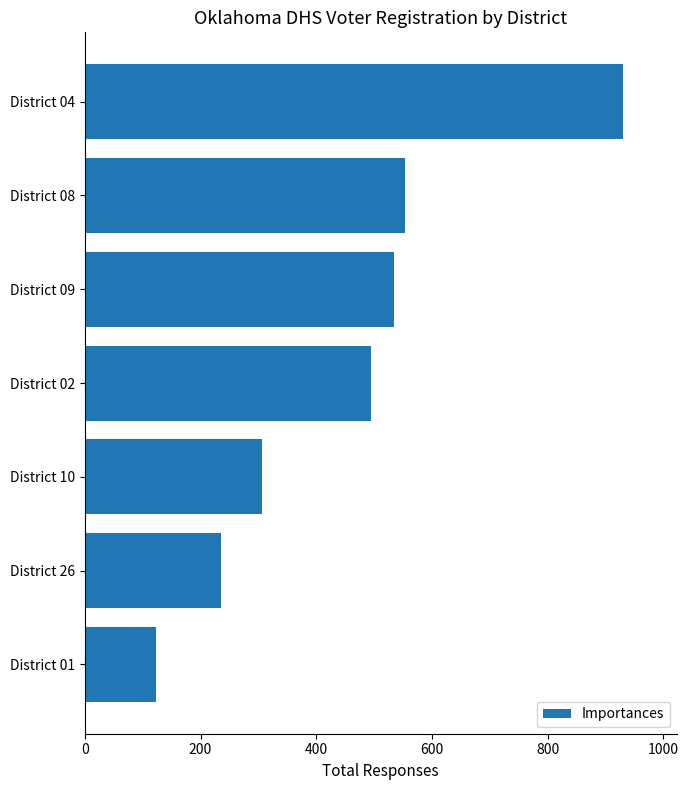

What is the sum of all values?

3177